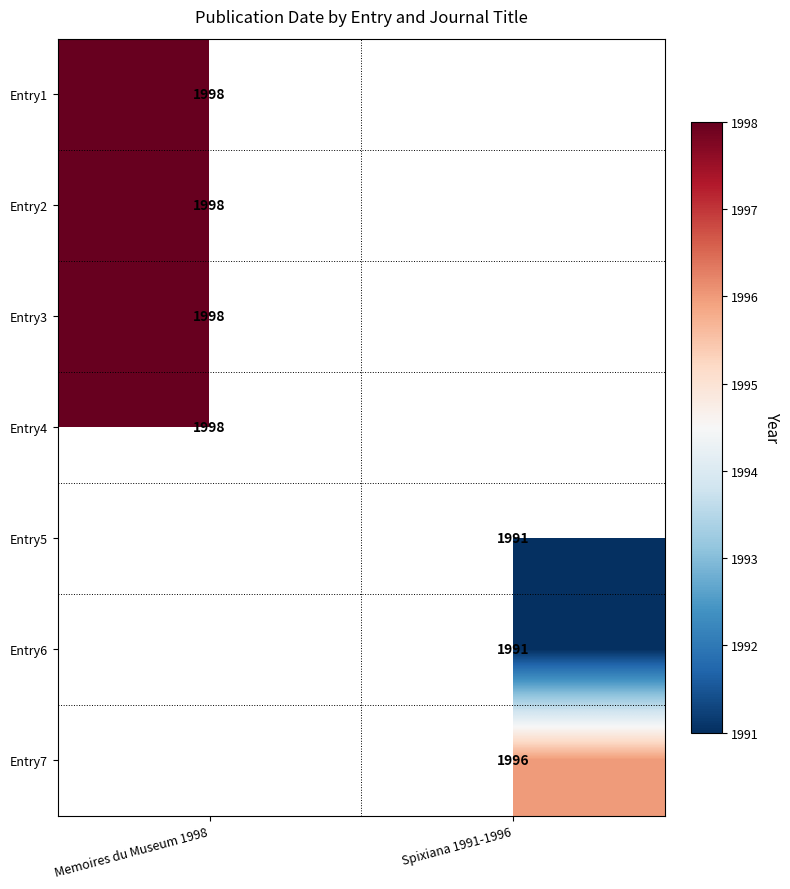

Is it true that Entry4 equals 1998 at Memoires du Museum 1998?

True